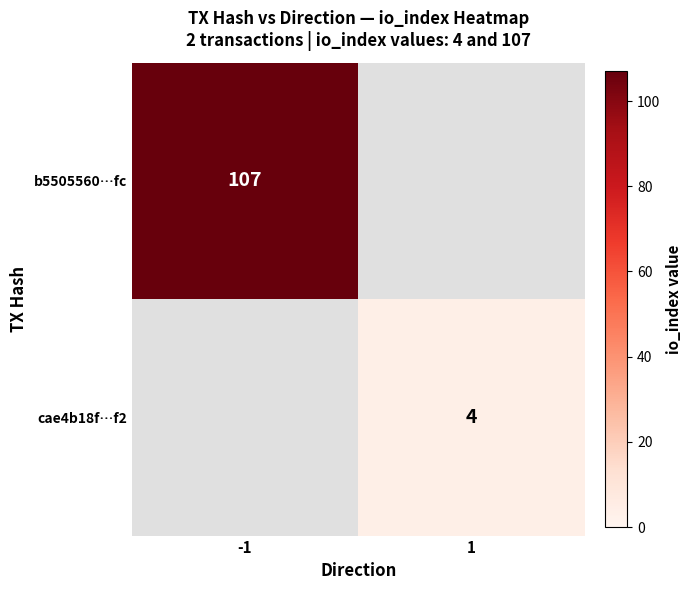

Is the value of b5505560…fc at -1 greater than the value of cae4b18f…f2 at 1?

Yes